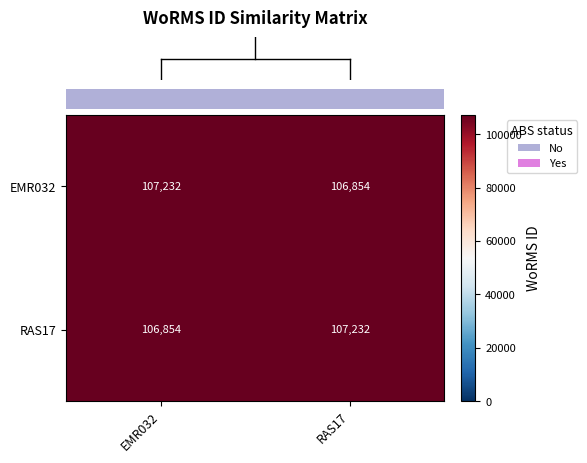

List the labels in order of RAS17 value, largest first.

RAS17, EMR032